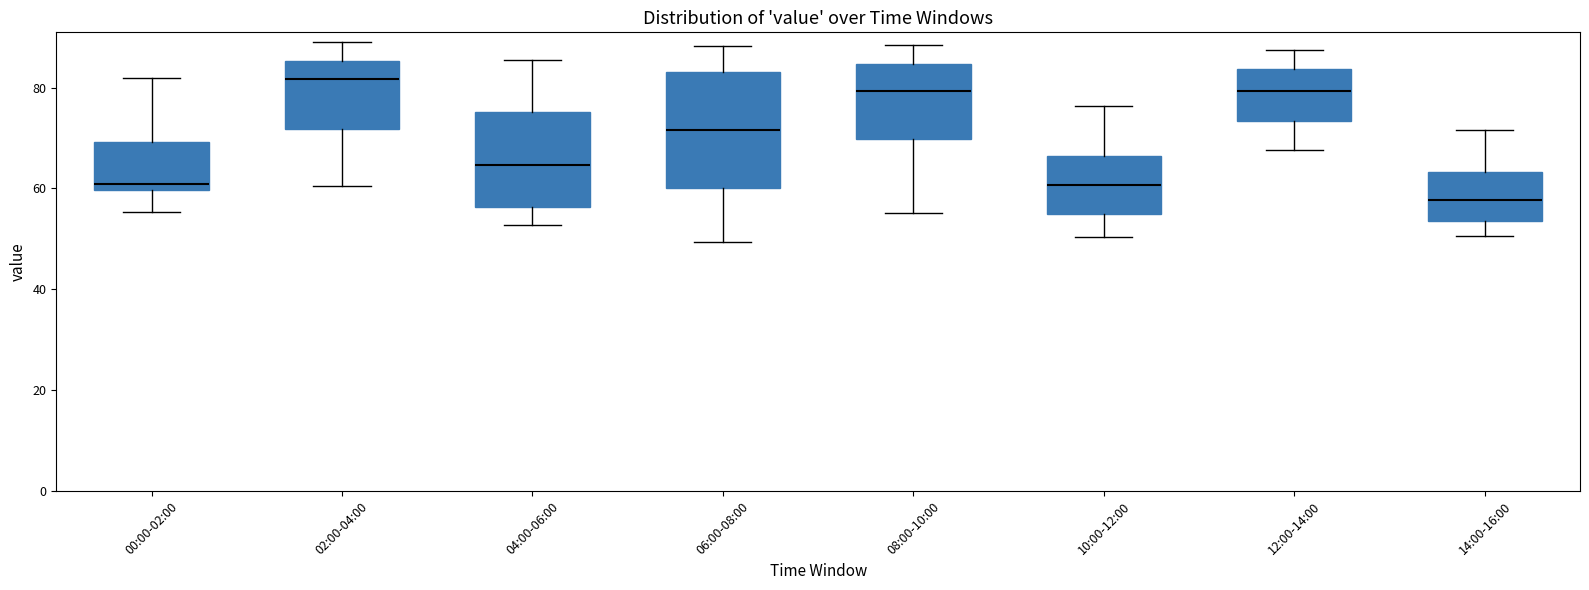

Reading left to right, read every box against the y-axis: the position of its median line, the range the box covers, and the ends of its whiskers. The values are not printed on the chart, so give them approximately, as read against the axis.

00:00-02:00: median 60 (just above the box's lower edge), box 60 to 70, whiskers 56 to 82
02:00-04:00: median 82, box 72 to 86, whiskers 60 to 88
04:00-06:00: median 64, box 56 to 76, whiskers 52 to 86
06:00-08:00: median 72, box 60 to 84, whiskers 50 to 88
08:00-10:00: median 80, box 70 to 84, whiskers 56 to 88
10:00-12:00: median 60, box 54 to 66, whiskers 50 to 76
12:00-14:00: median 80, box 74 to 84, whiskers 68 to 88
14:00-16:00: median 58, box 54 to 64, whiskers 50 to 72